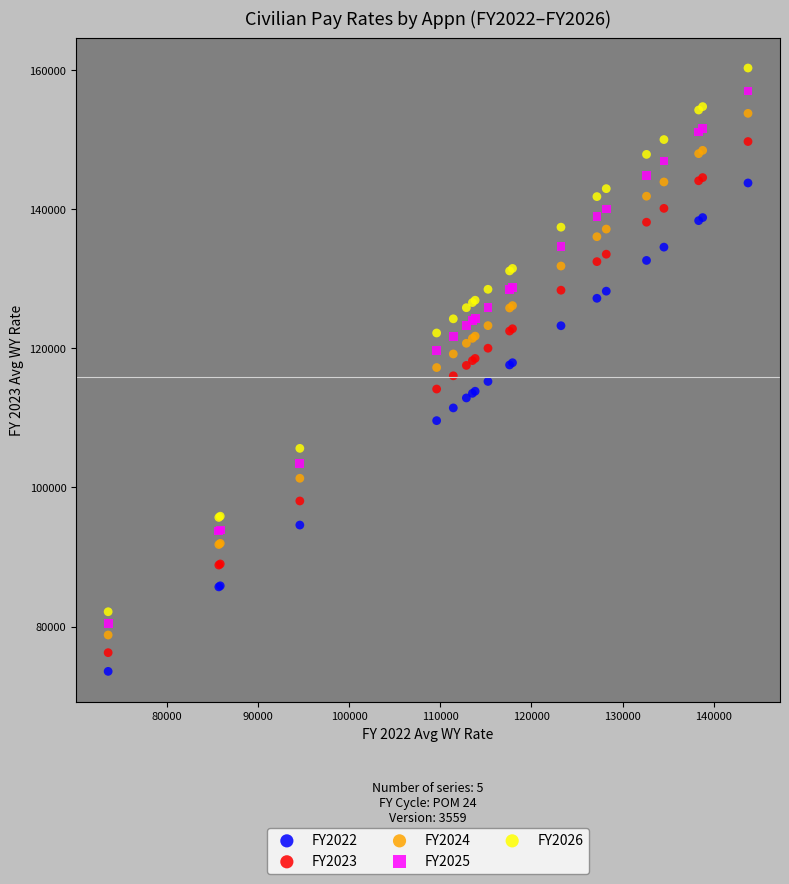

What are all the series names shown in the legend?

FY2022, FY2023, FY2024, FY2025, FY2026